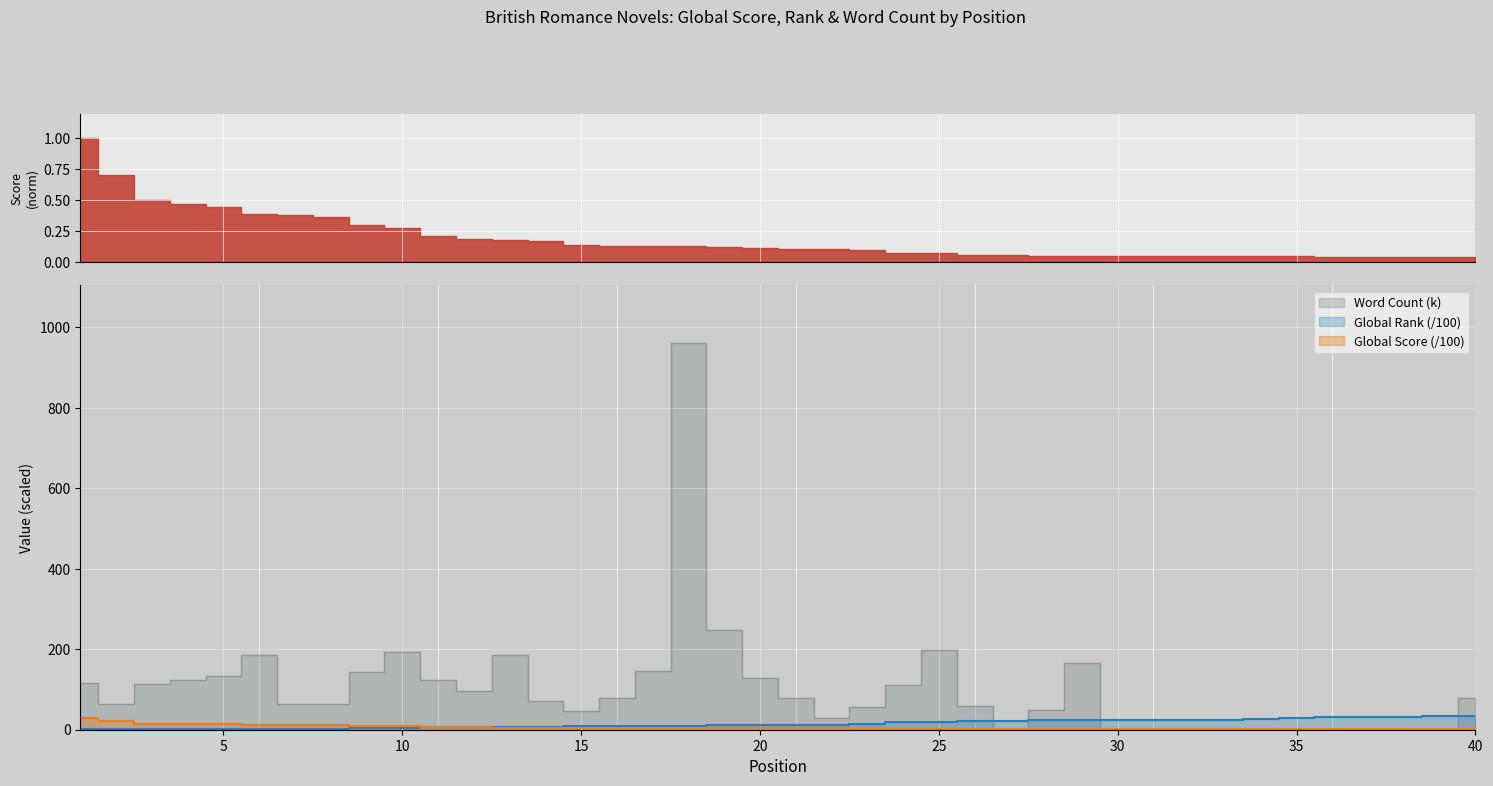

Between which two adjacent categories do Global Score and Word Count first intersect?

26 and 27